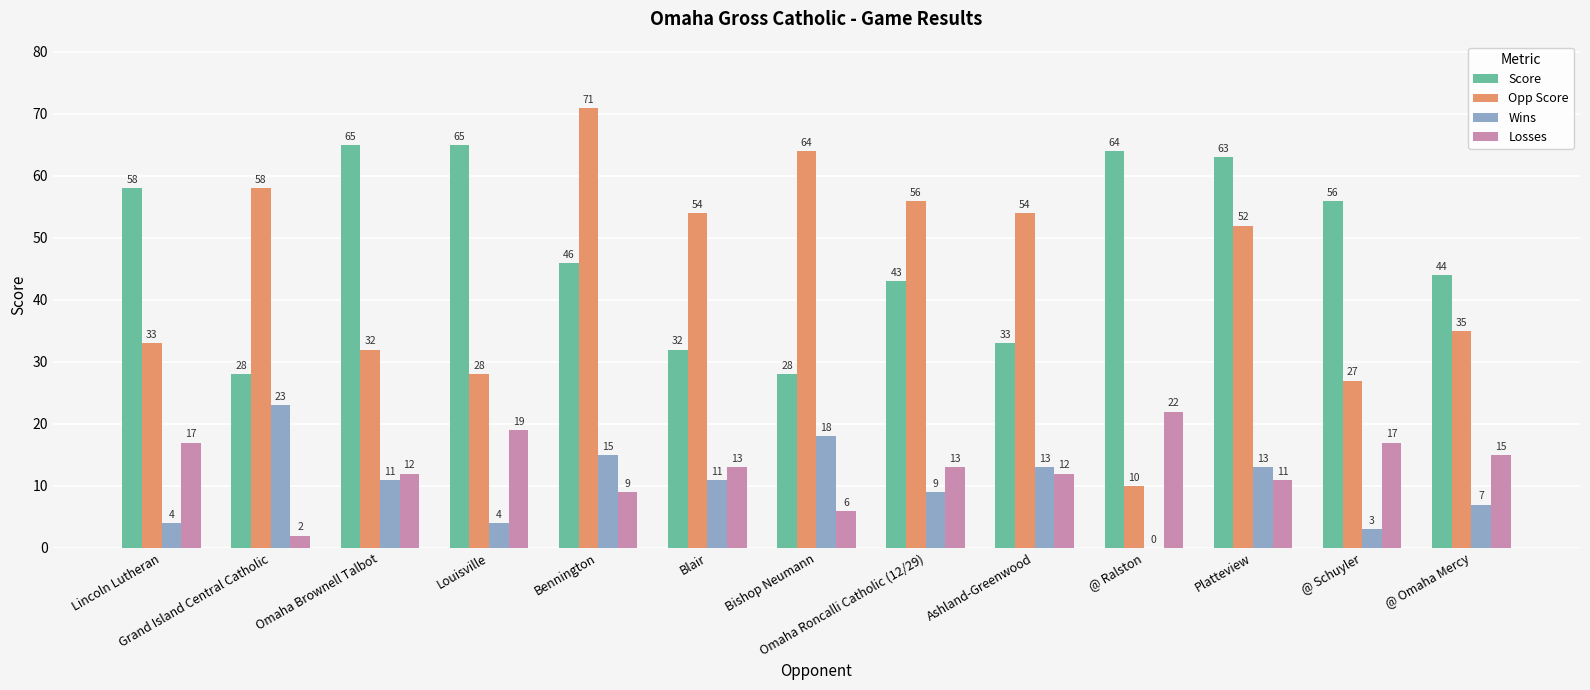

What is the sum of all Losses values?

168